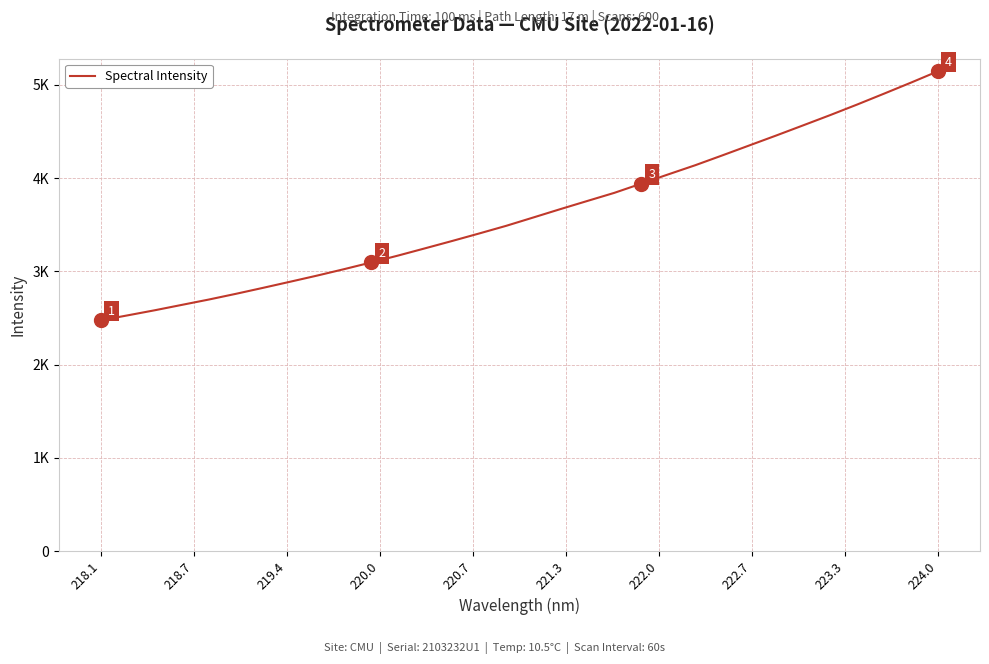

Does the chart have visible grid lines?

Yes